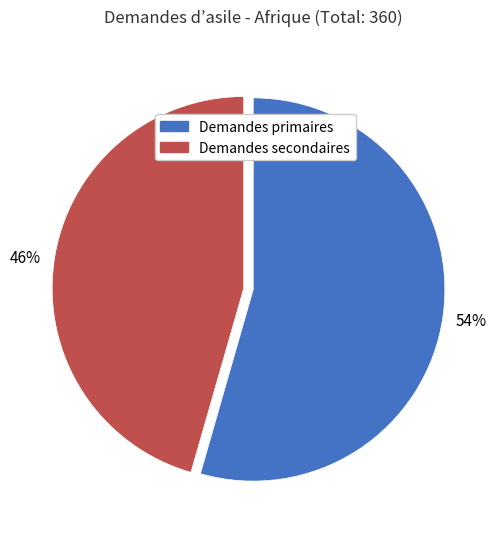

Is it true that Demandes secondaires is 46% of the pie?

True